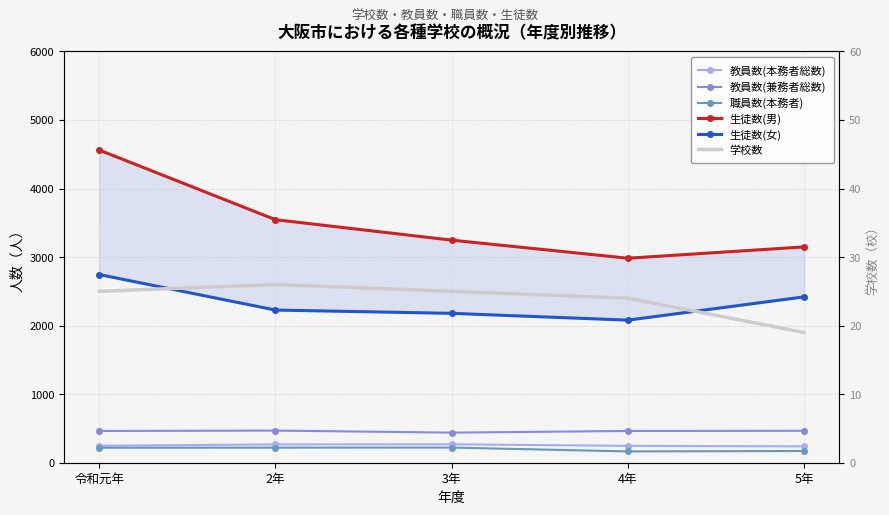

What is the spread (max minus min) of values at 4年?

2959